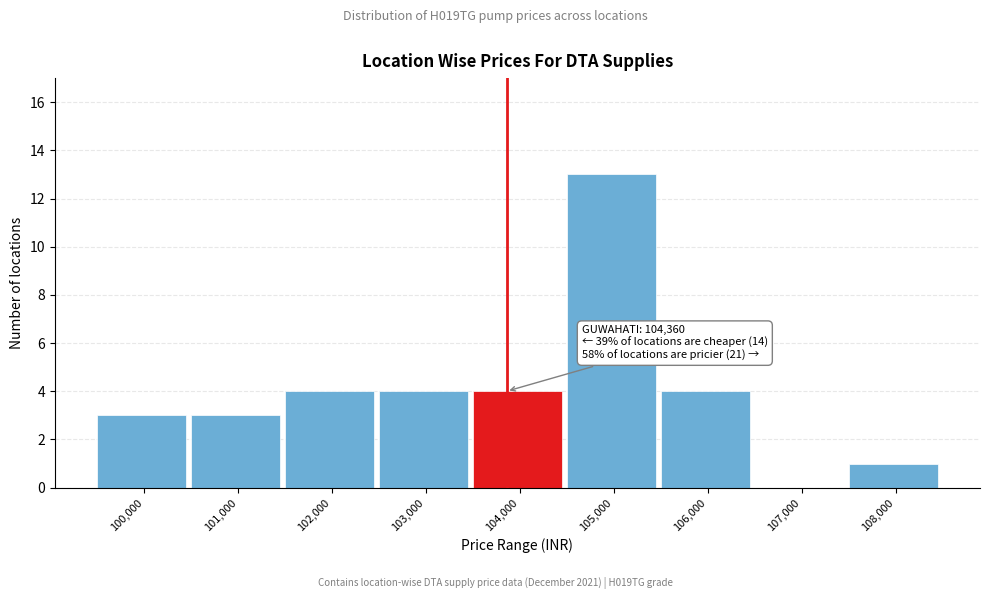

Reading right to left, transcribe all the data shown in this chart.

108,000=1	107,000=0	106,000=4	105,000=13	104,000=4	103,000=4	102,000=4	101,000=3	100,000=3